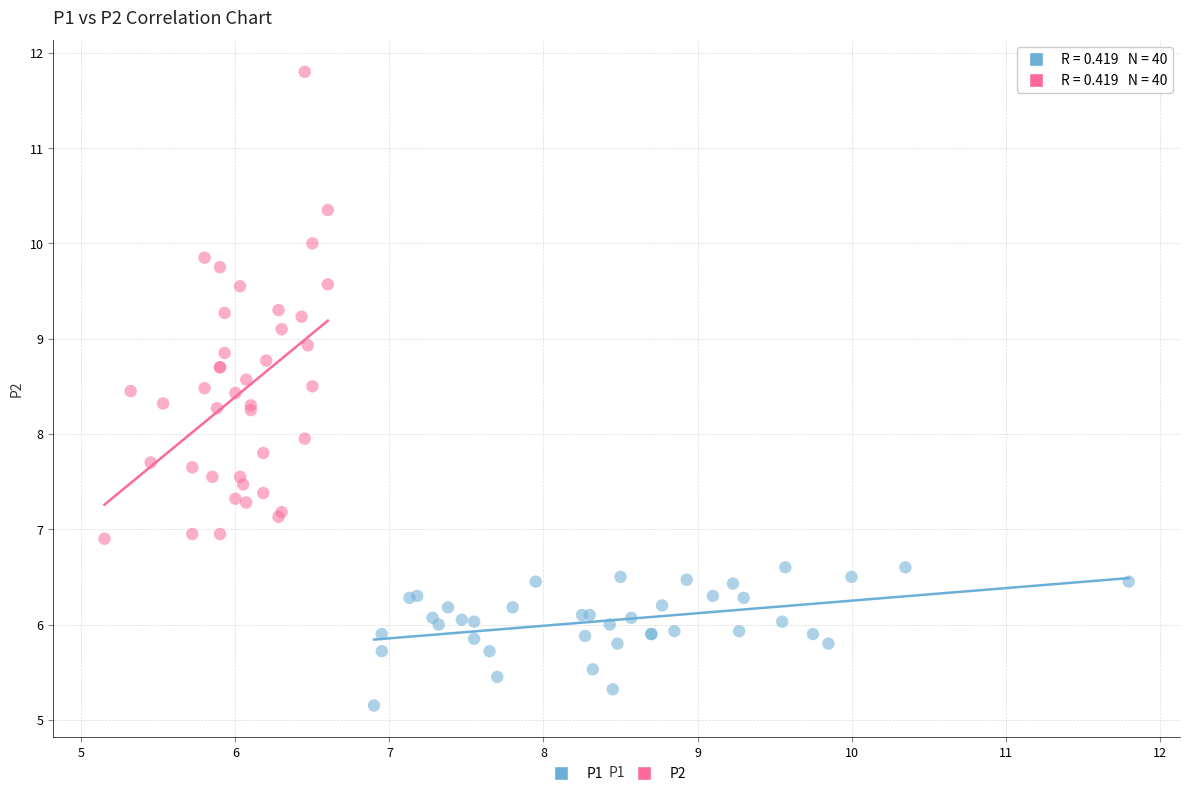

What are all the series names shown in the legend?

P1, P2